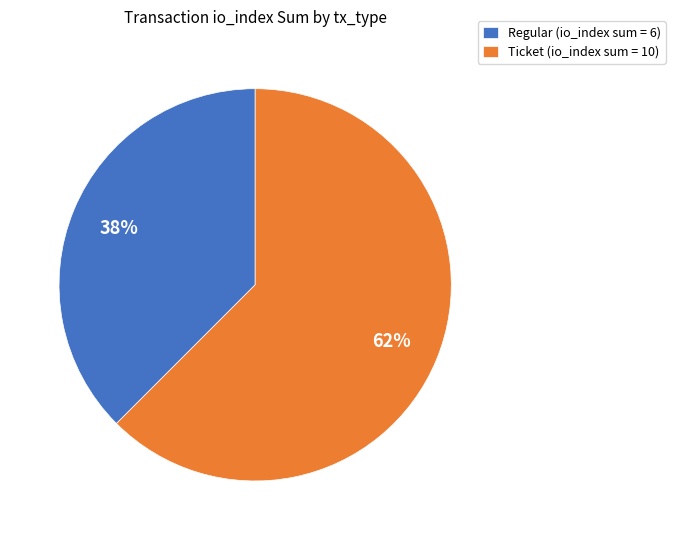

To the nearest percent, what is the combined percentage of Ticket (io_index sum = 10) and Regular (io_index sum = 6)?

100%